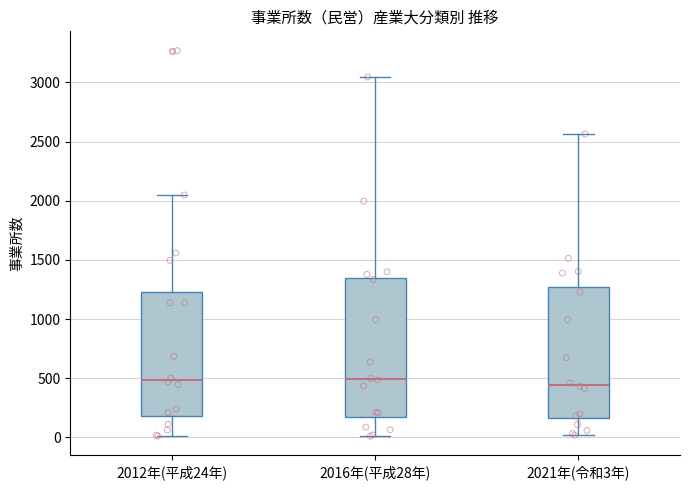

Which box is the tallest, from its lower edge to its upper edge?

2016年(平成28年)